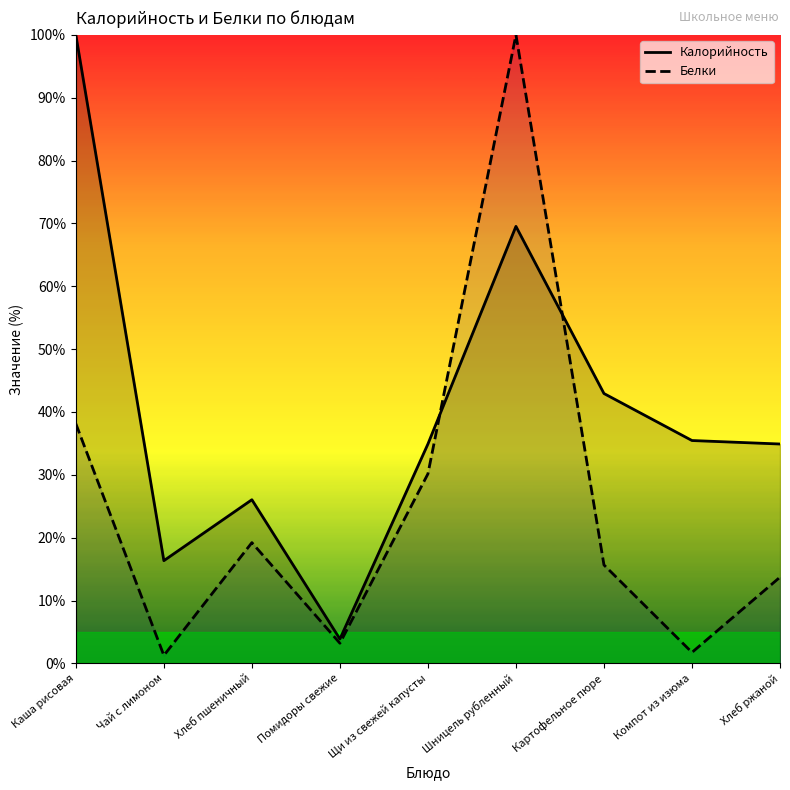

Which label corresponds to the largest value in the chart?

Каша рисовая